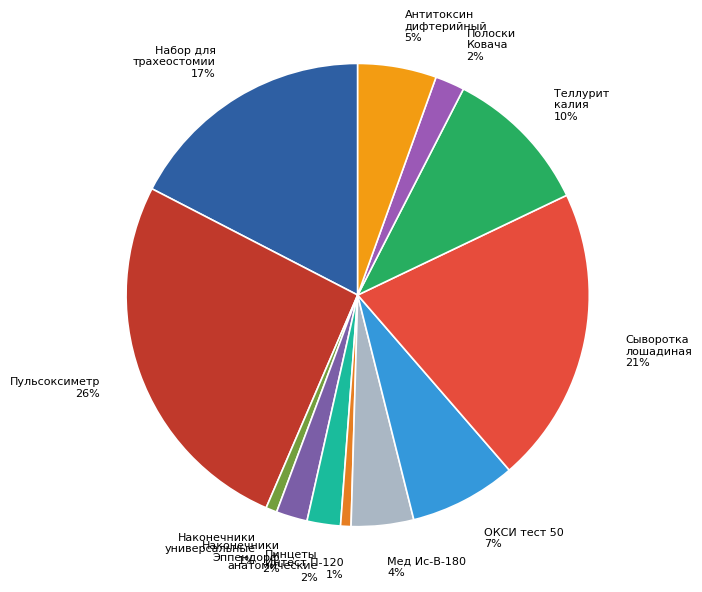

Count the number of slices in the pie.

12